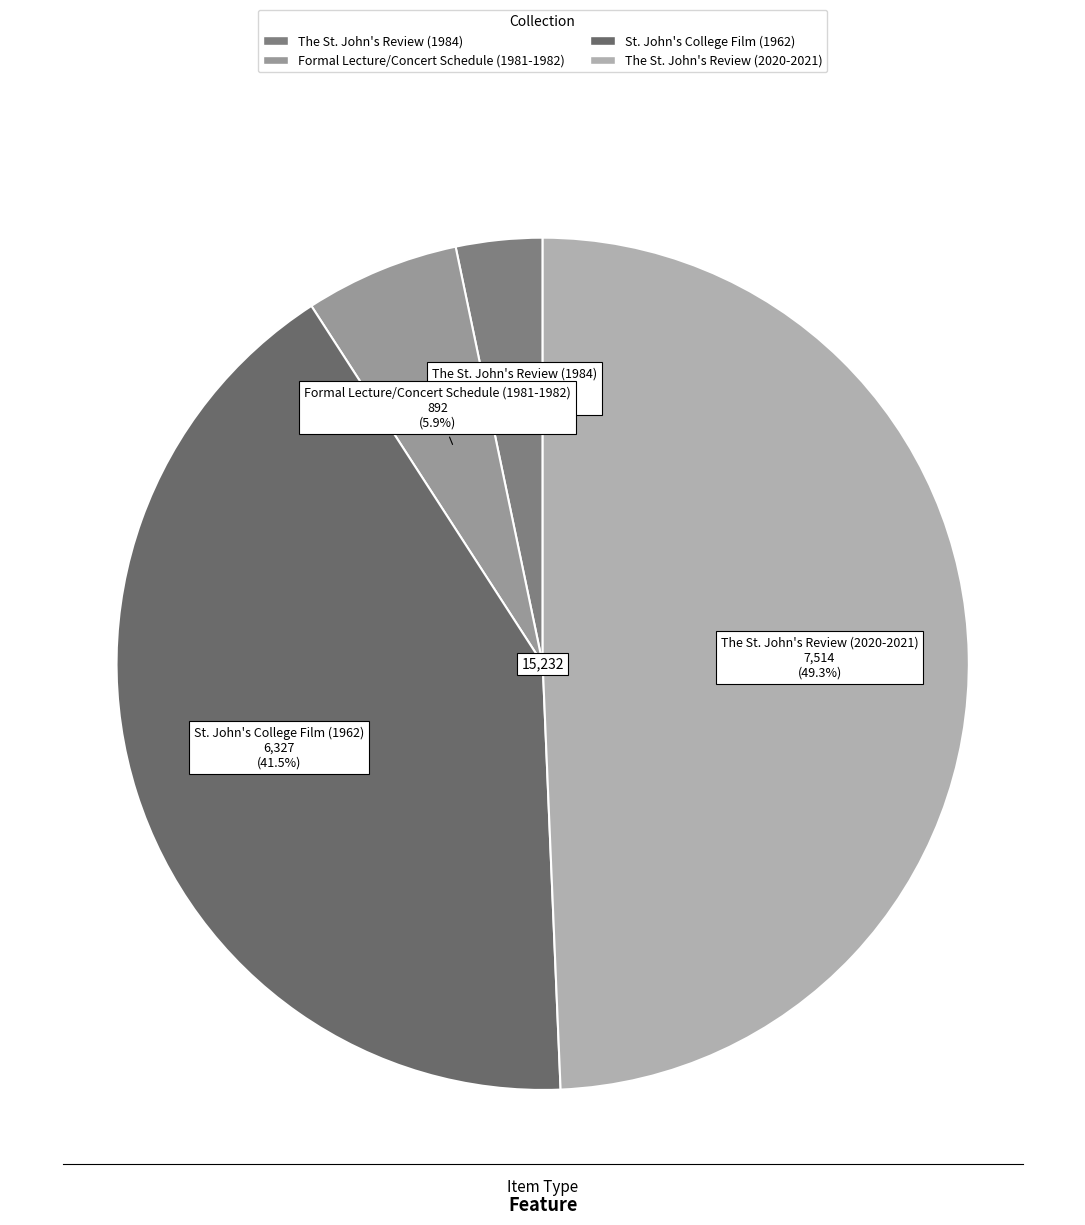

Is Formal Lecture/Concert Schedule (1981-1982) the majority of the pie?

No